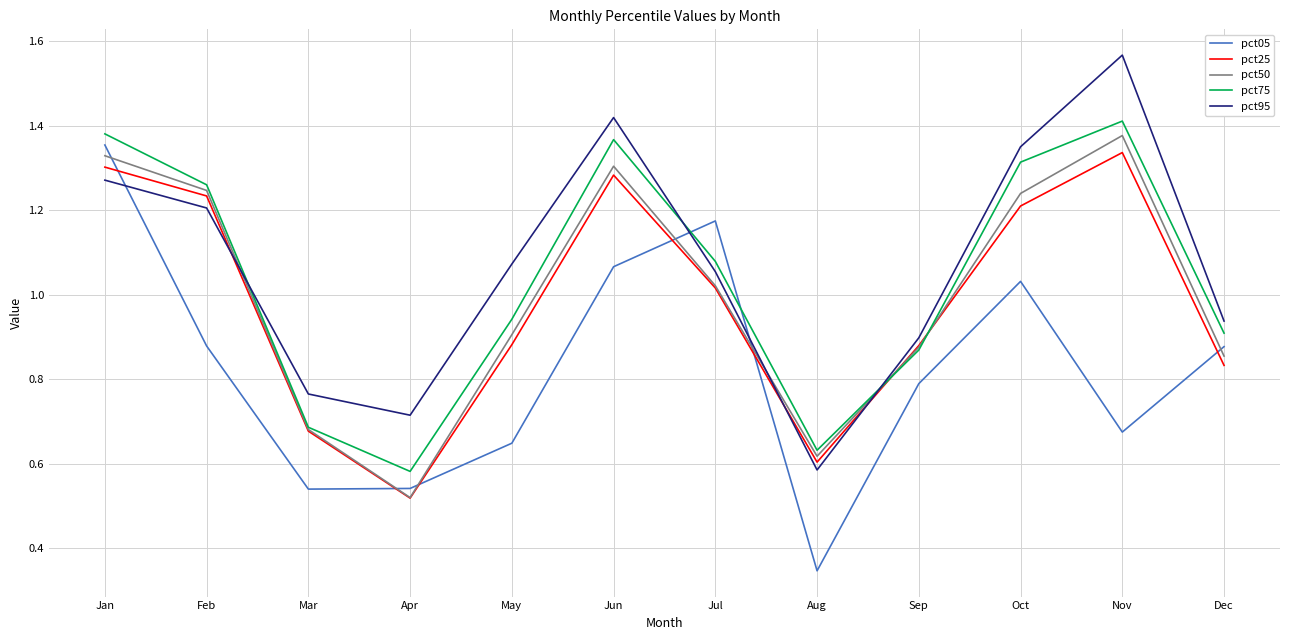

After their last crossing, which series has the higher values: pct75 or pct95?

pct95